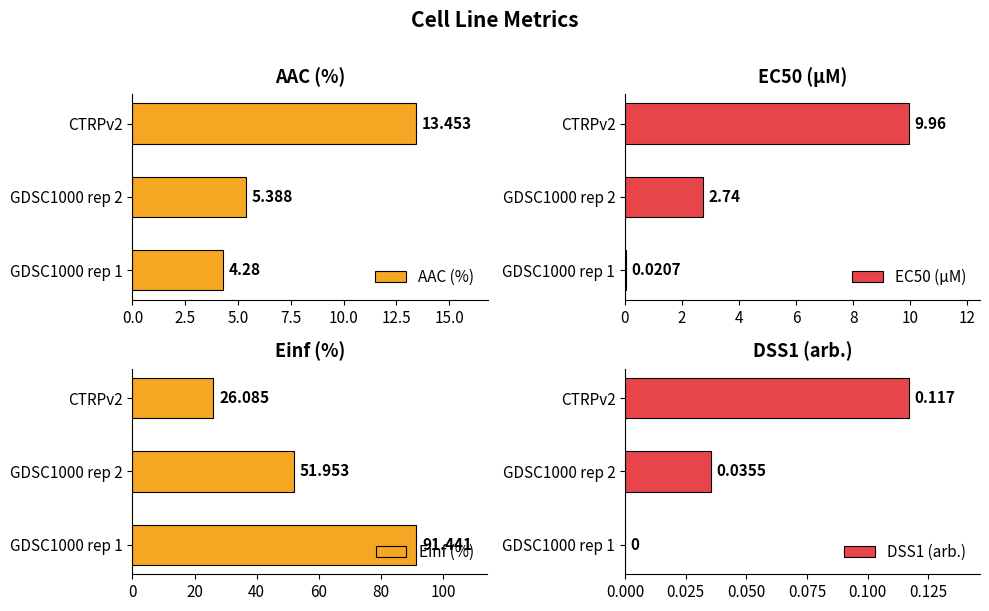

At how many categories does at least one series exceed 14?

3